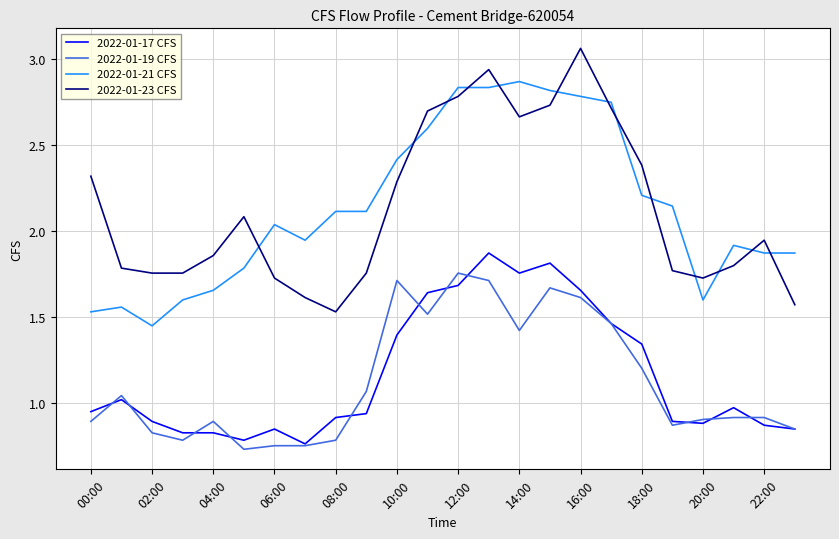

What is the sum of all 2022-01-21 CFS values?

51.3